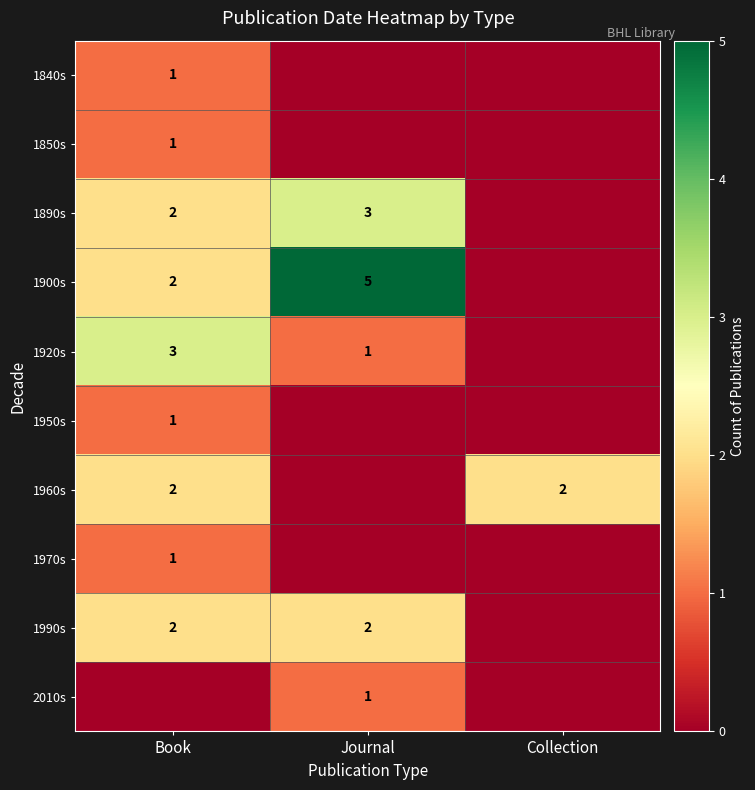

Which label corresponds to the smallest value in the chart?

Journal